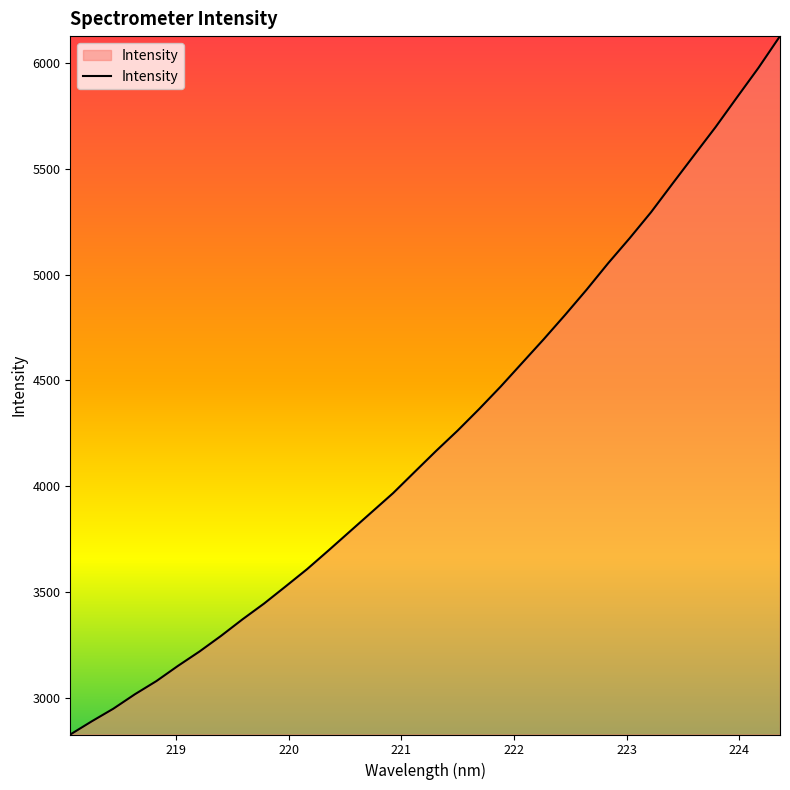

What is the maximum value shown in the chart?

6127.7